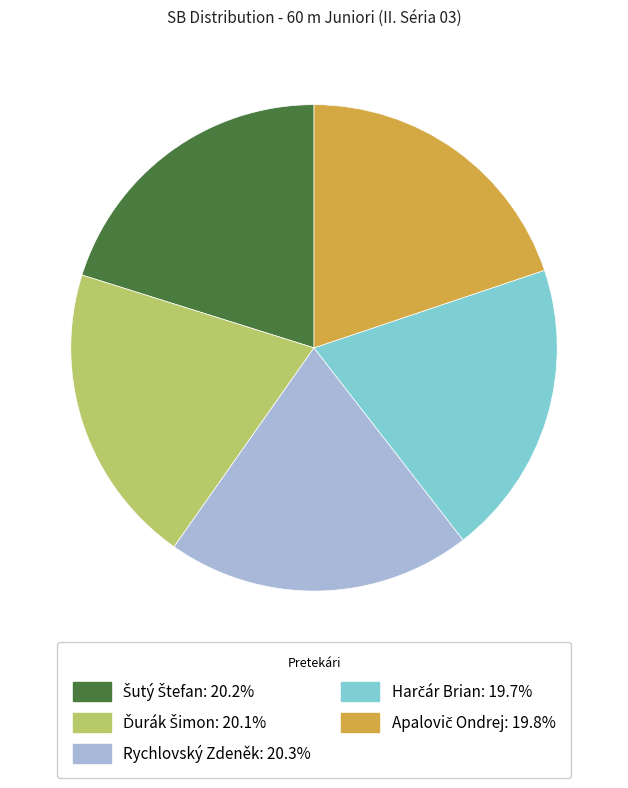

Does any single category account for the majority?

No